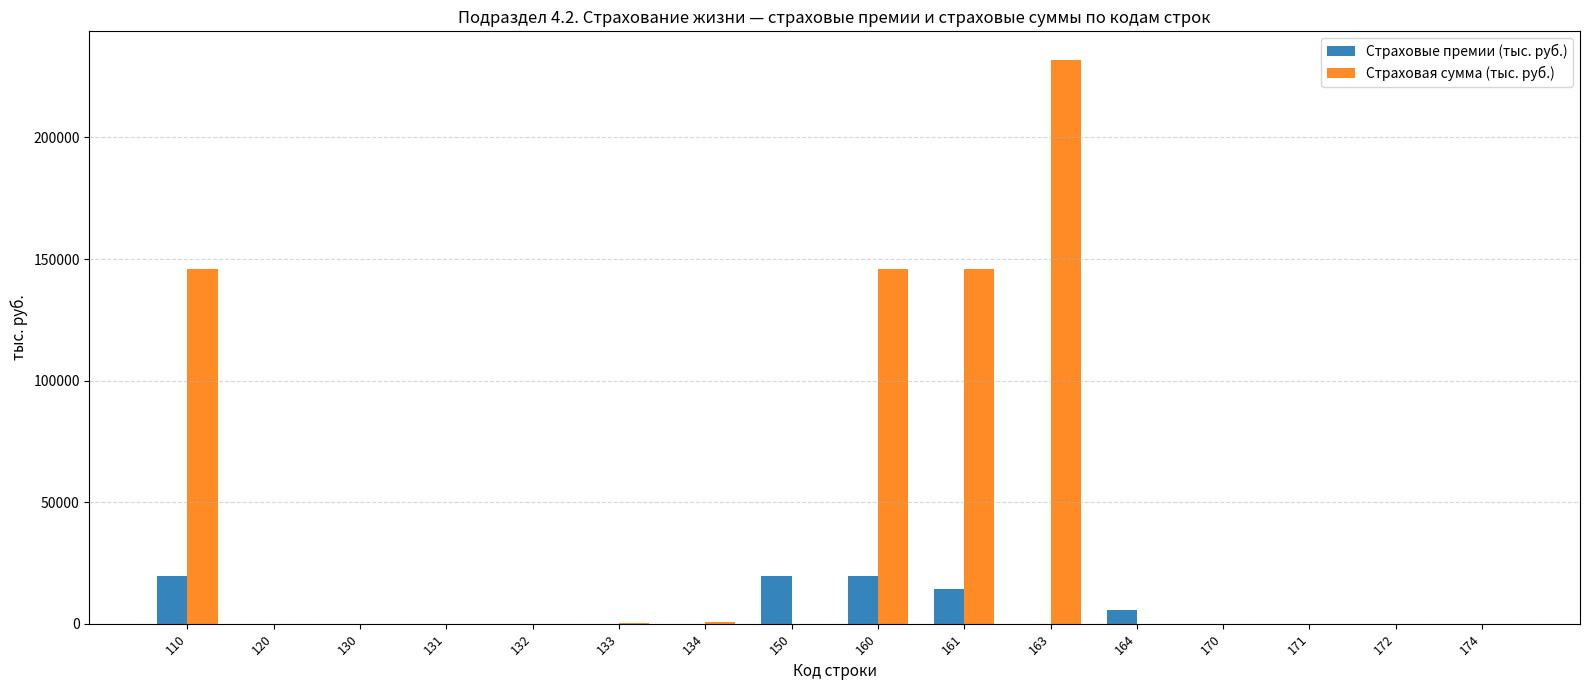

What is the maximum value for Страховая сумма (тыс. руб.)?

232066.8